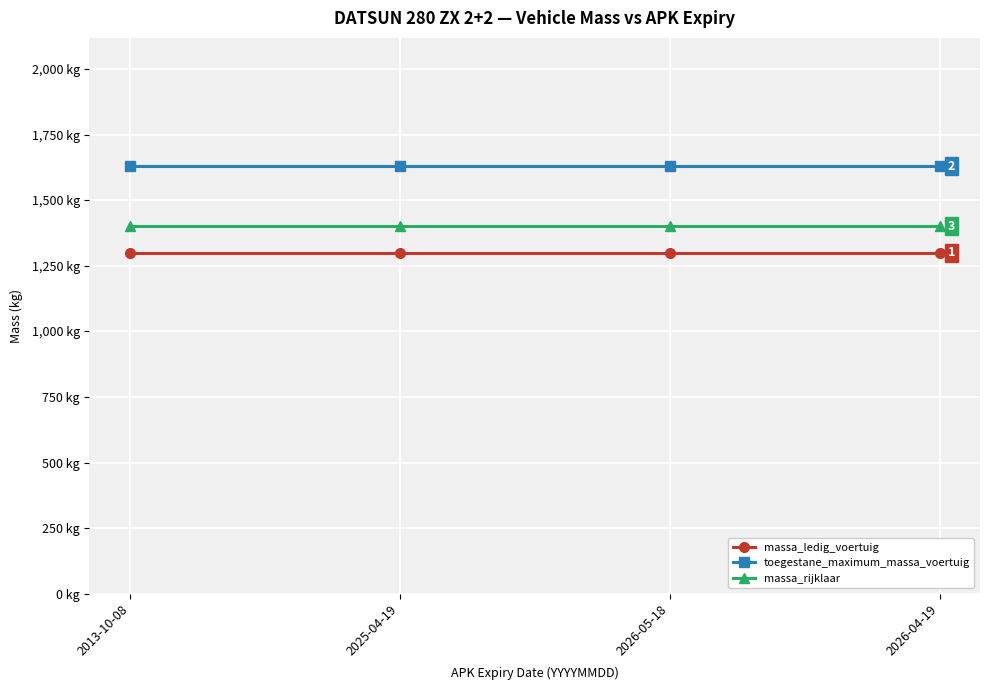

What are all the series names shown in the legend?

massa_ledig_voertuig, toegestane_maximum_massa_voertuig, massa_rijklaar